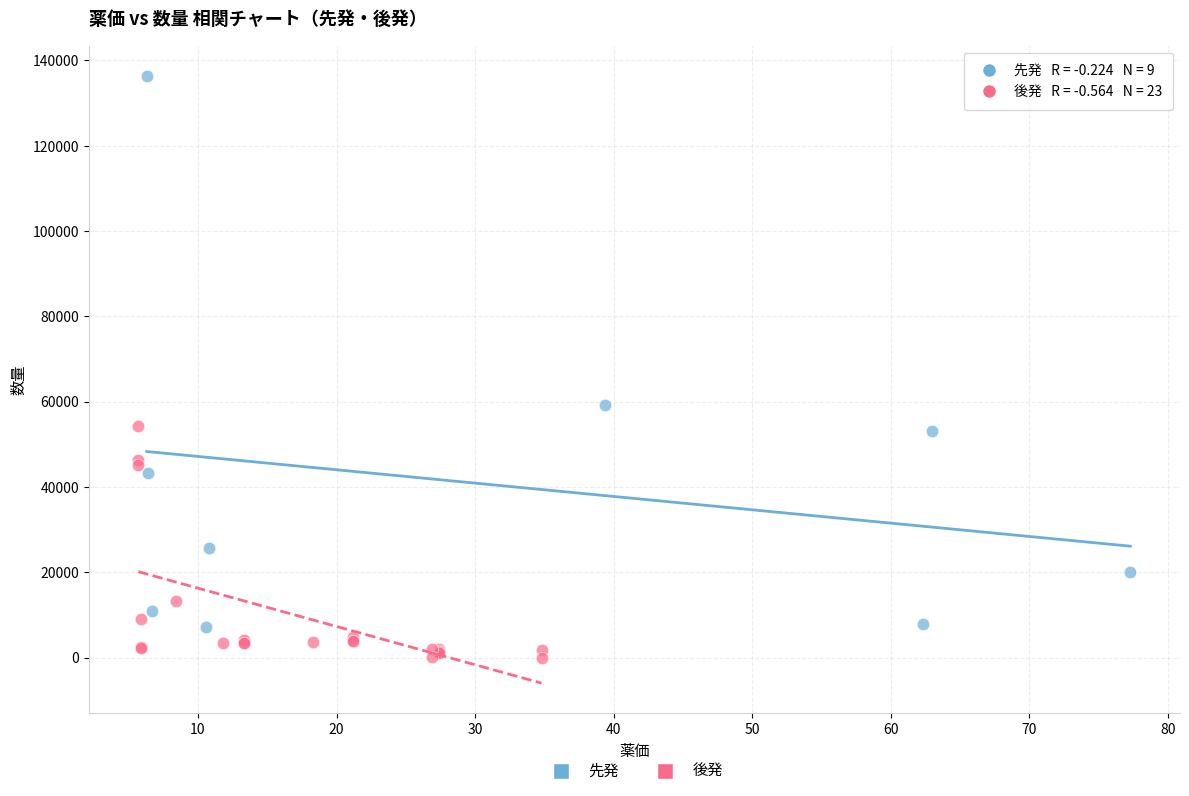

Which series has the widest spread of Y values?

先発